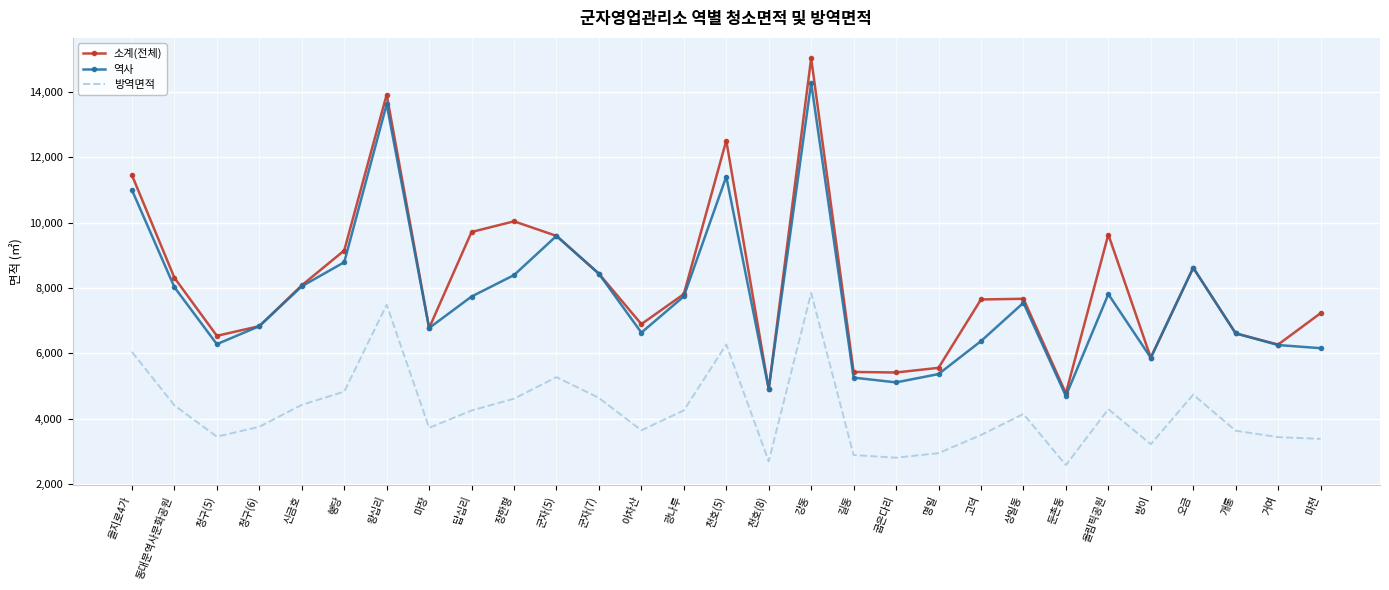

Rank the series at 장한평 from highest to lowest value.

소계(전체), 역사, 방역면적